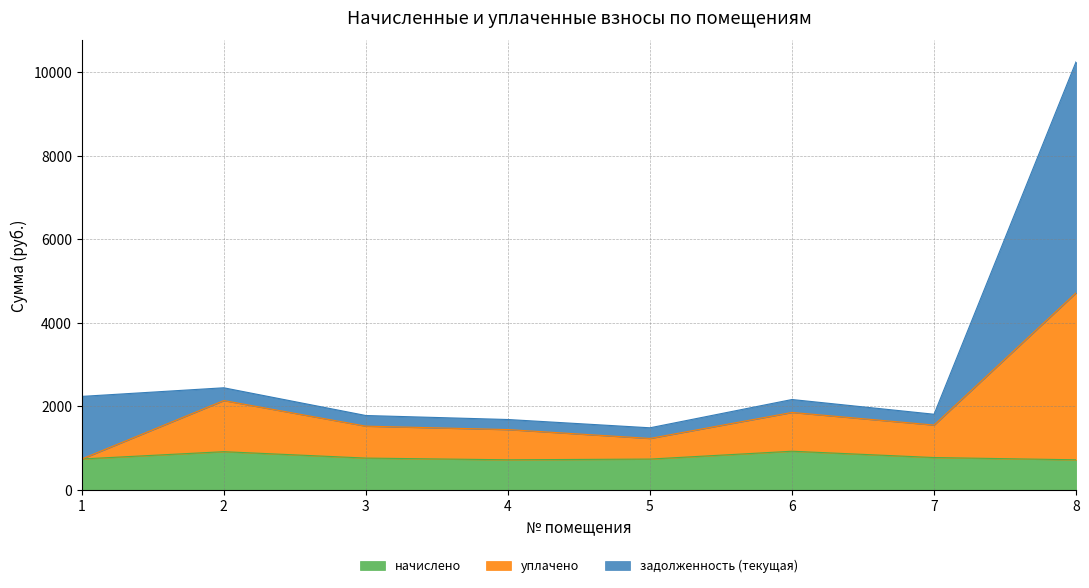

What is the highest value of the уплачено series?

4723.6